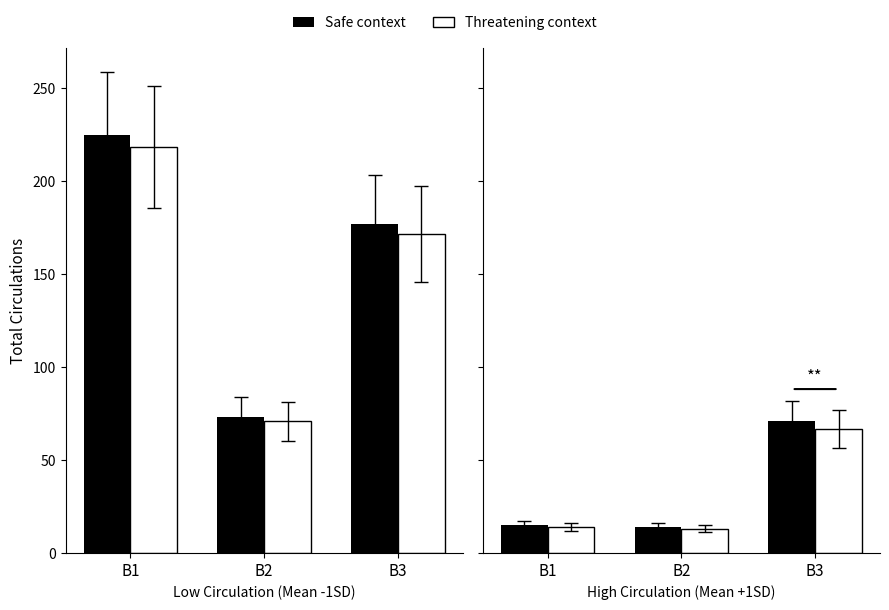

Where is Safe context nearest to the value 42?

B1